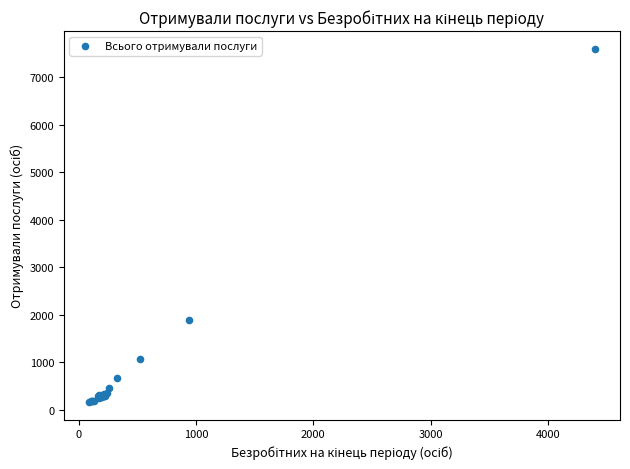

What Y value in the scatter plot is closest to 3878?

1881